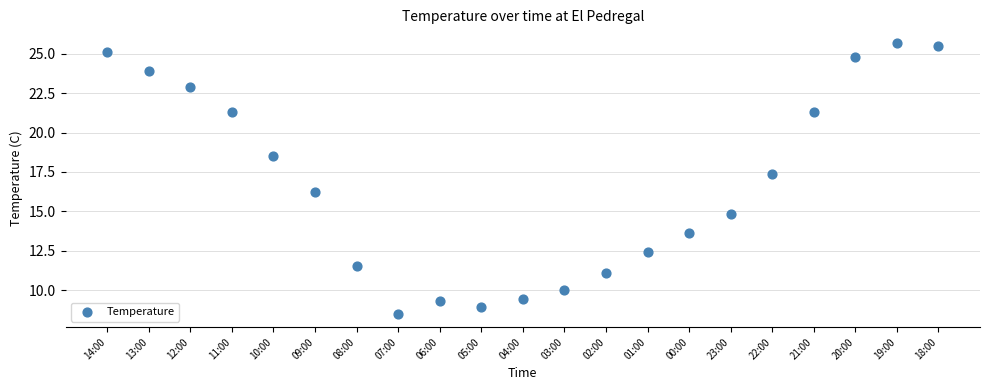

What is the range of Y values (max minus min)?

17.2